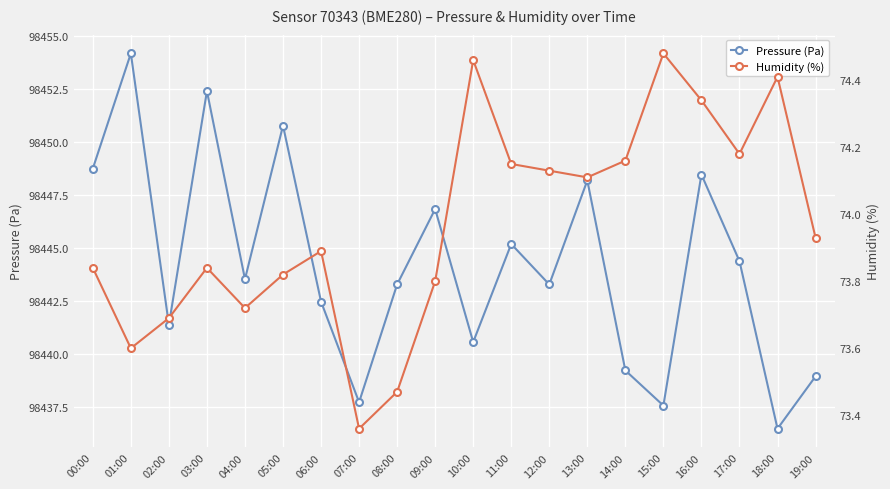

At which category is the sum across all series the highest?

01:00